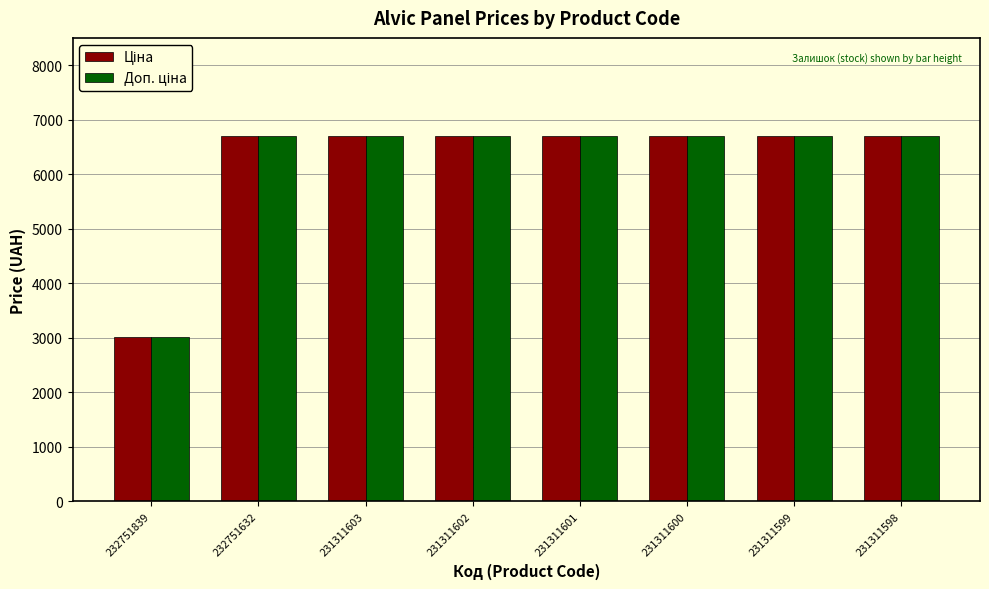

What is the total value across all series at 231311602?

13411.3